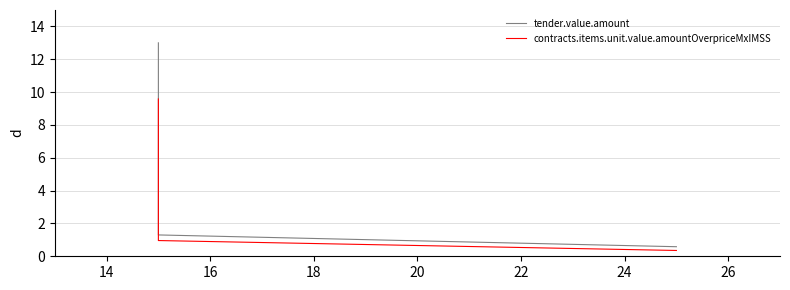

What are all the series names shown in the legend?

tender.value.amount, contracts.items.unit.value.amountOverpriceMxIMSS